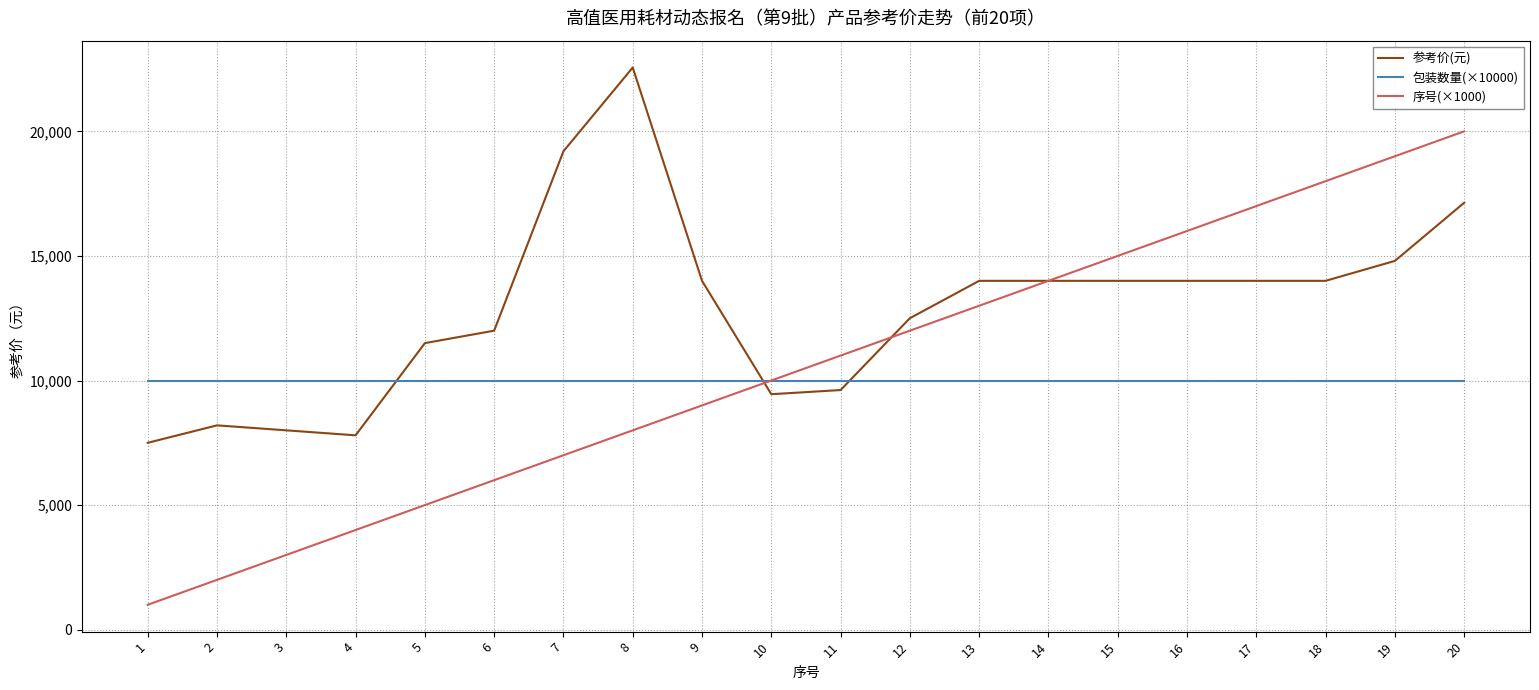

Between 8 and 10, which series saw the biggest shift?

参考价(元)